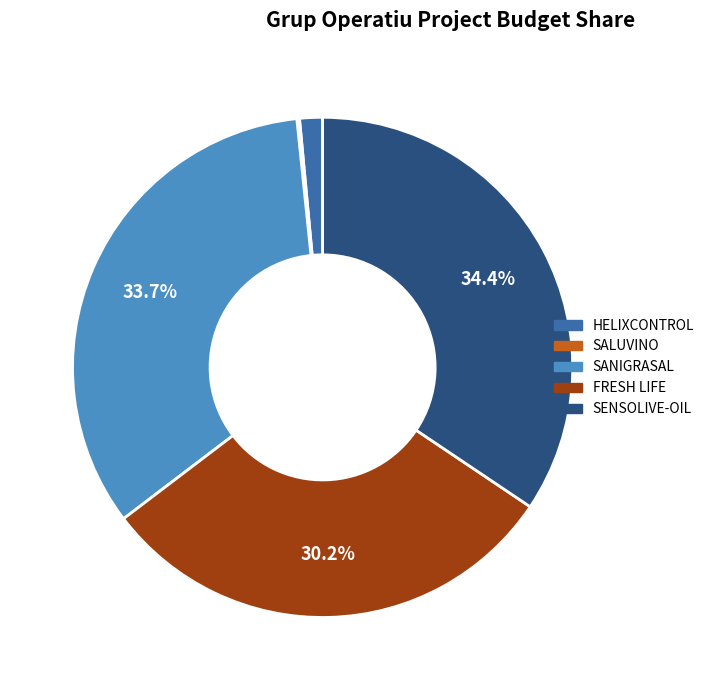

Does HELIXCONTROL represent more than half of the total?

No